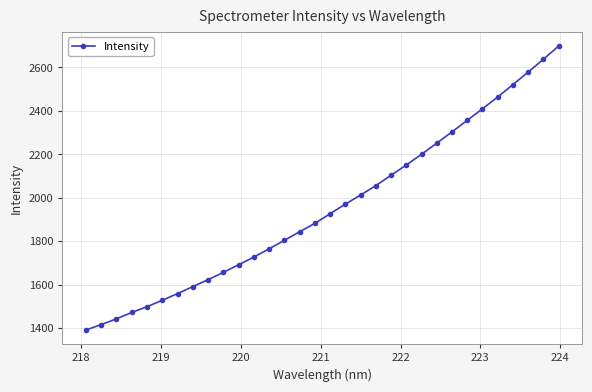

What is the value of the 9th point from the left?

1623.2